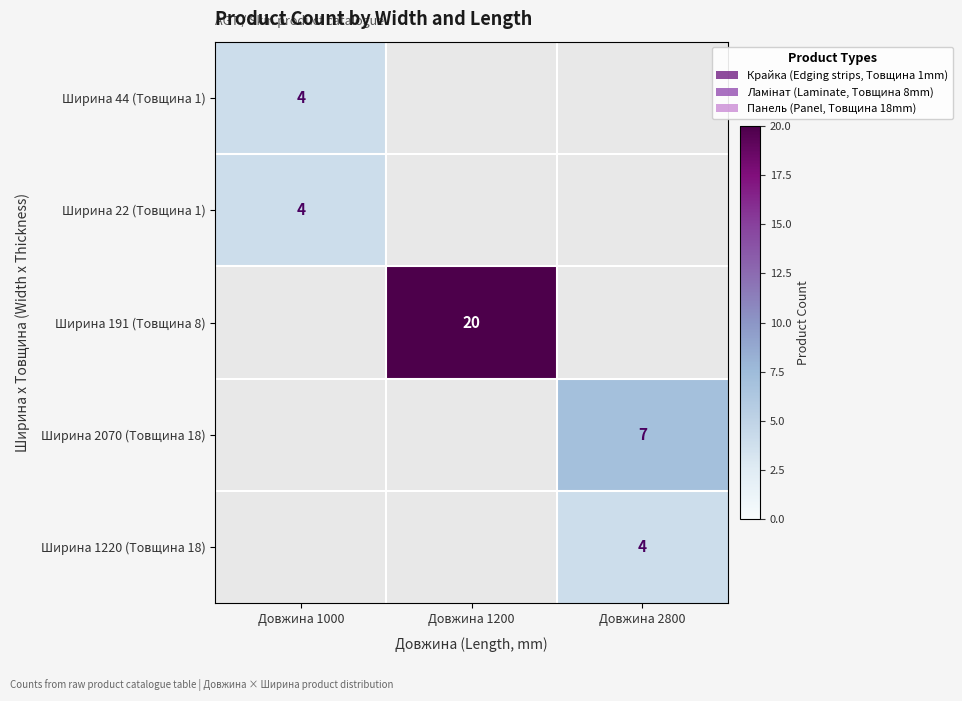

Is it true that Ширина 1220 (Товщина 18) equals 2 at Довжина 2800?

False